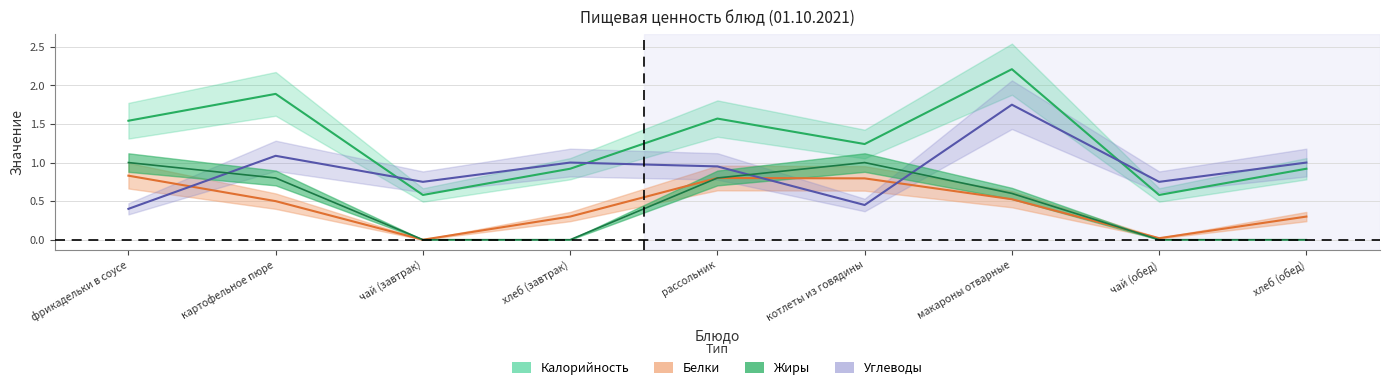

Where is the first local maximum for Калорийность?

картофельное пюре